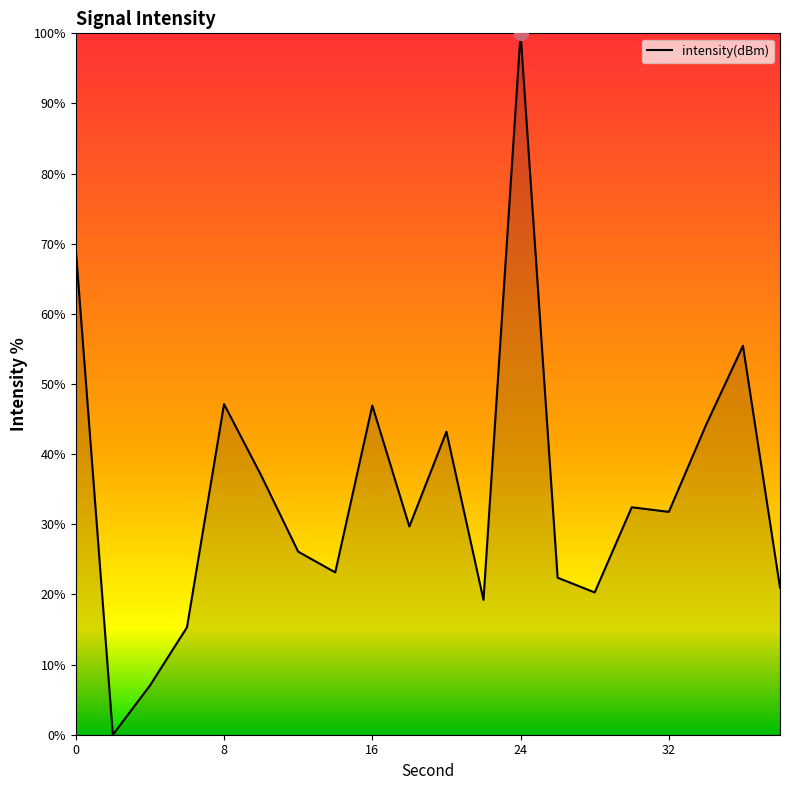

Does the chart have visible grid lines?

No